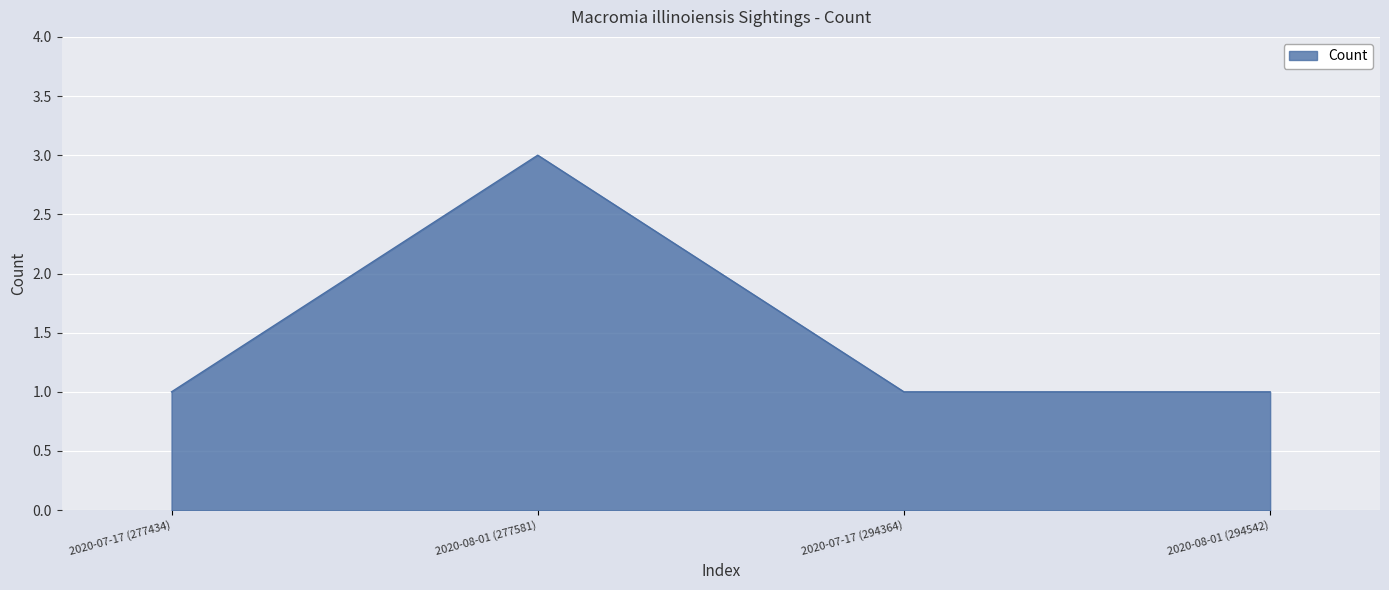

What position from the right is 2020-07-17 (277434)?

4